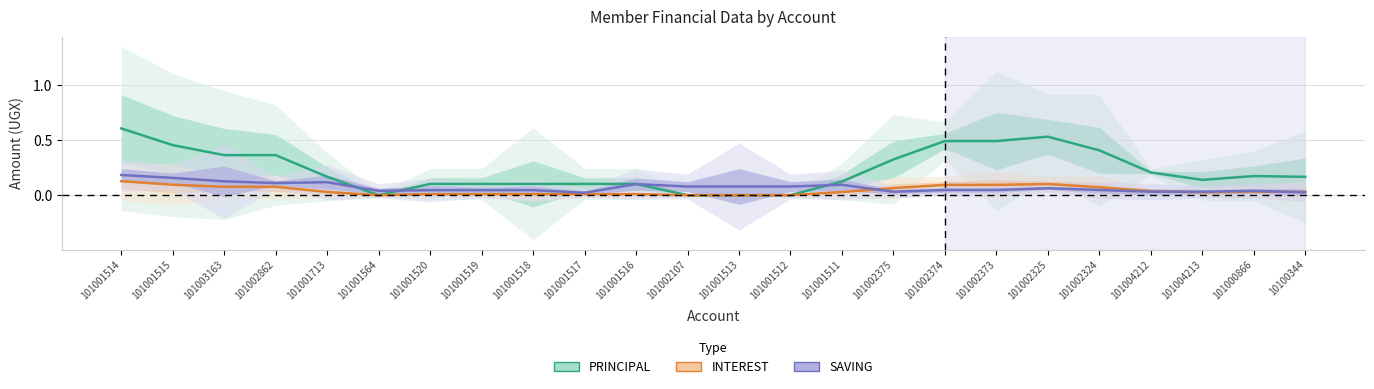

True or false: SAVING has a value of 0.0 at 101002374.

False